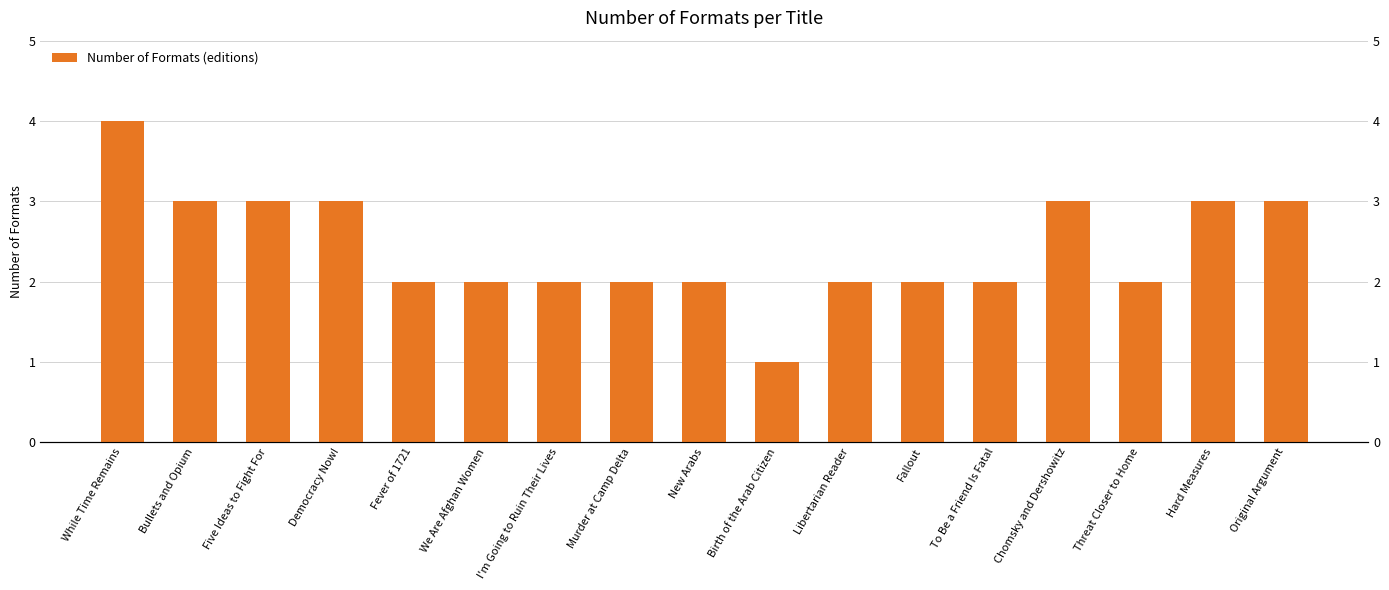

What is the sum of all values?

41